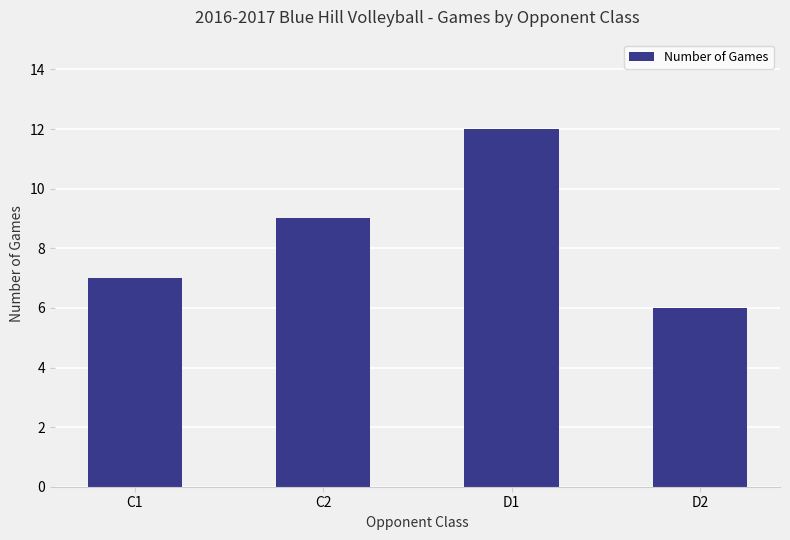

What is the difference between the values at C2 and D2?

3